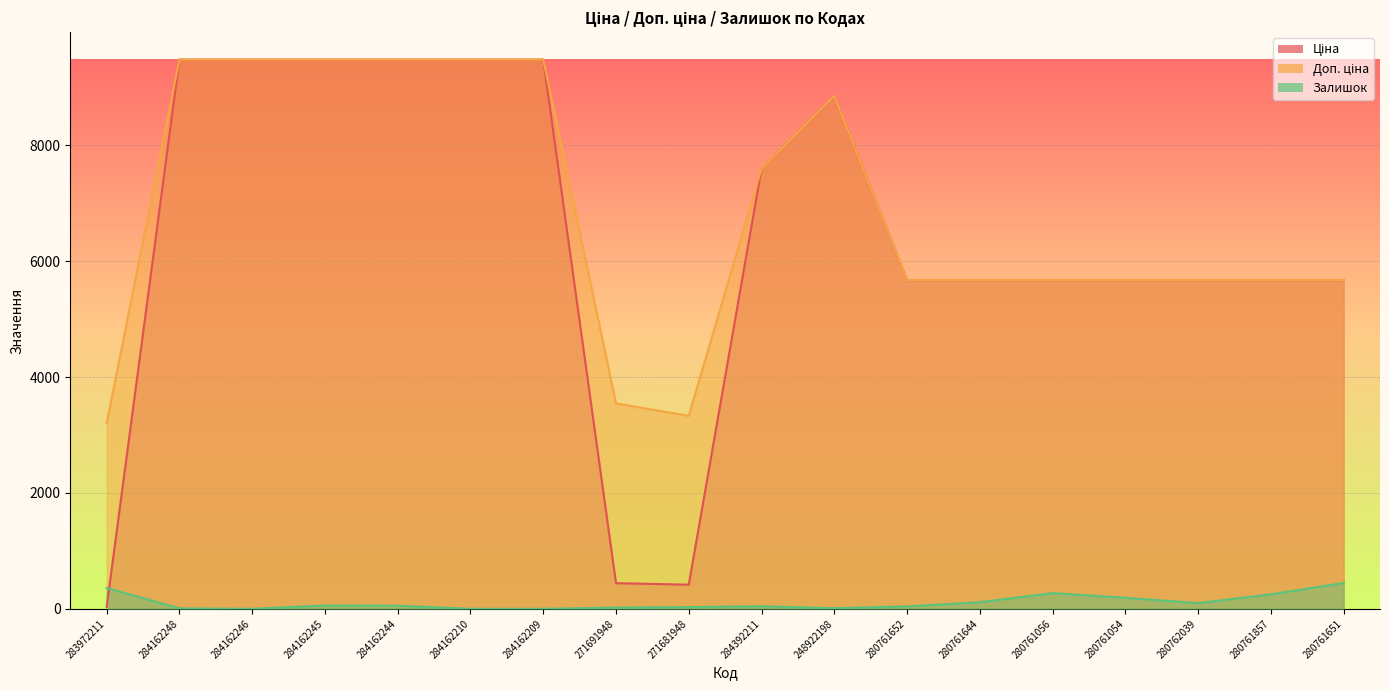

True or false: Доп. ціна has more than 0 interior local peaks.

True